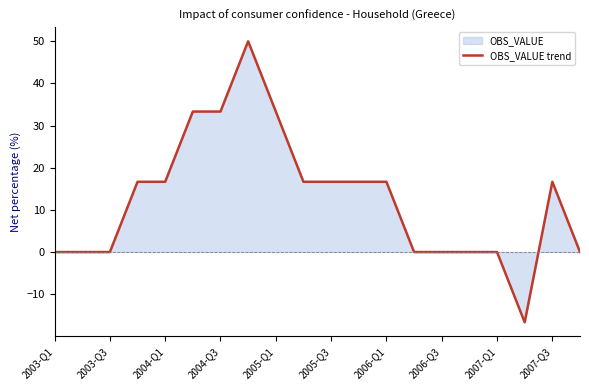

What is the maximum value shown in the chart?

50.0